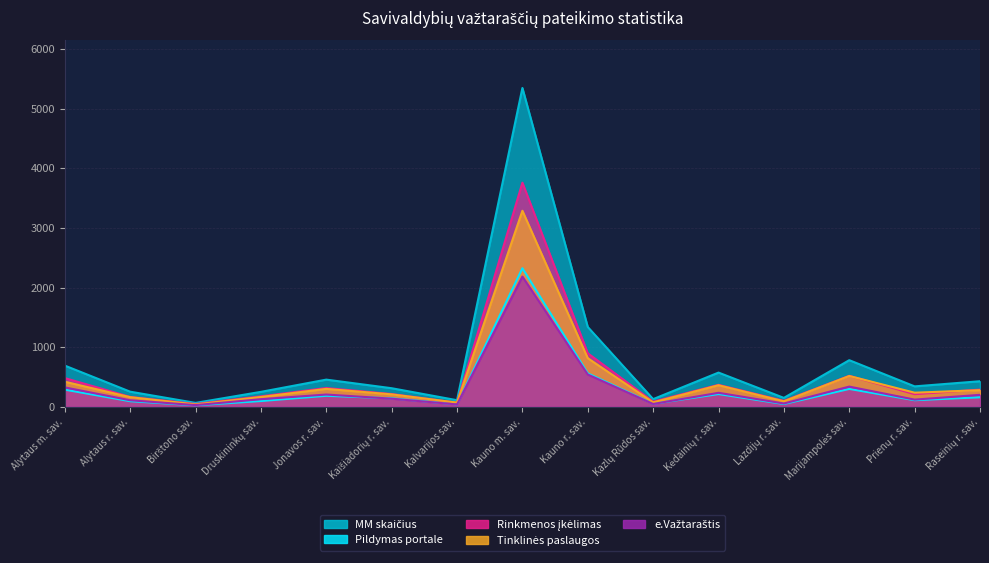

Is it true that Pildymas portale equals 26 at Birštono sav.?

True